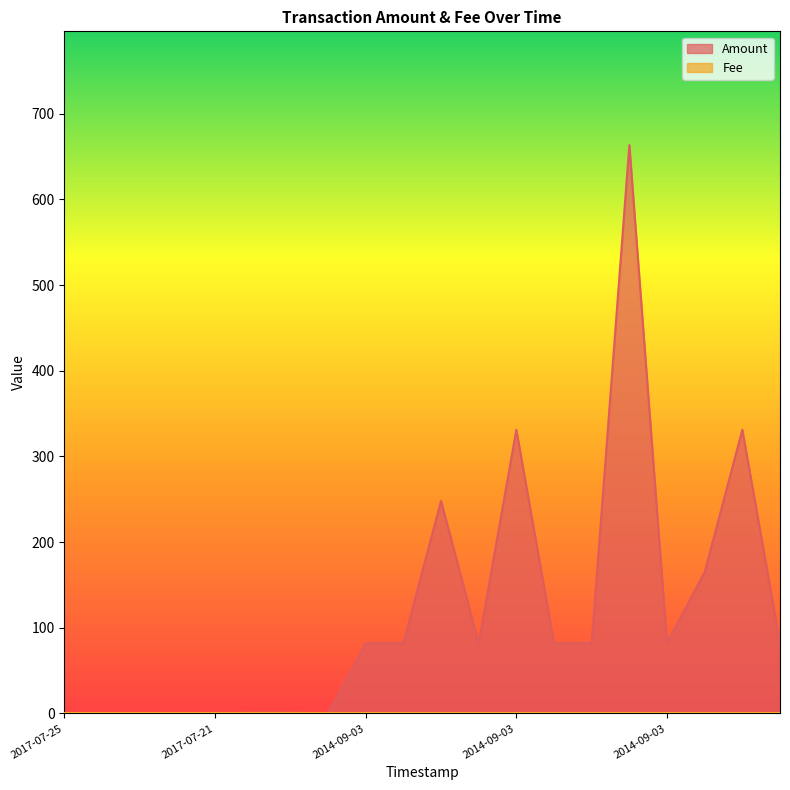

What is the value of the 17th point from the left?

82.1